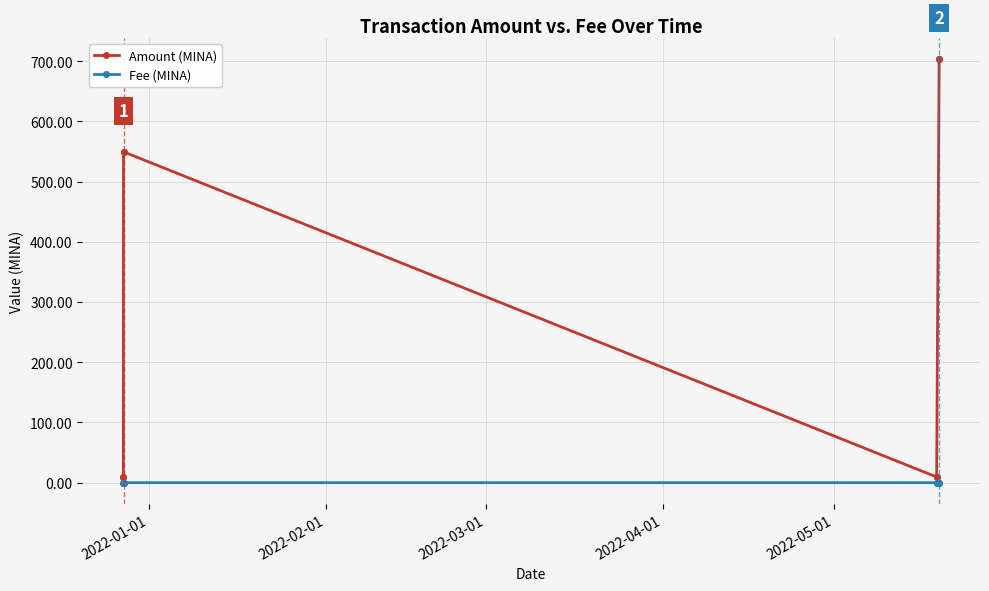

In Fee (MINA), how many points are lower than both neighbors (excluding endpoints)?

3